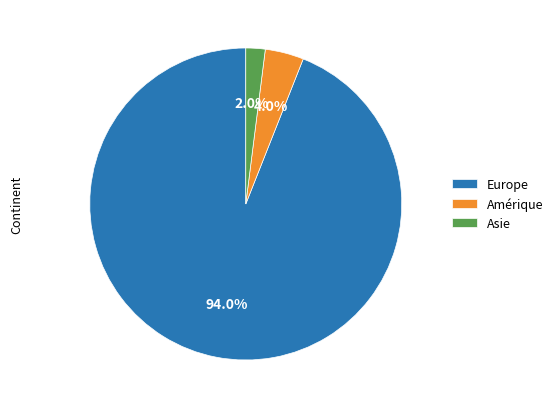

To the nearest percent, what percentage of the pie is Europe?

94%